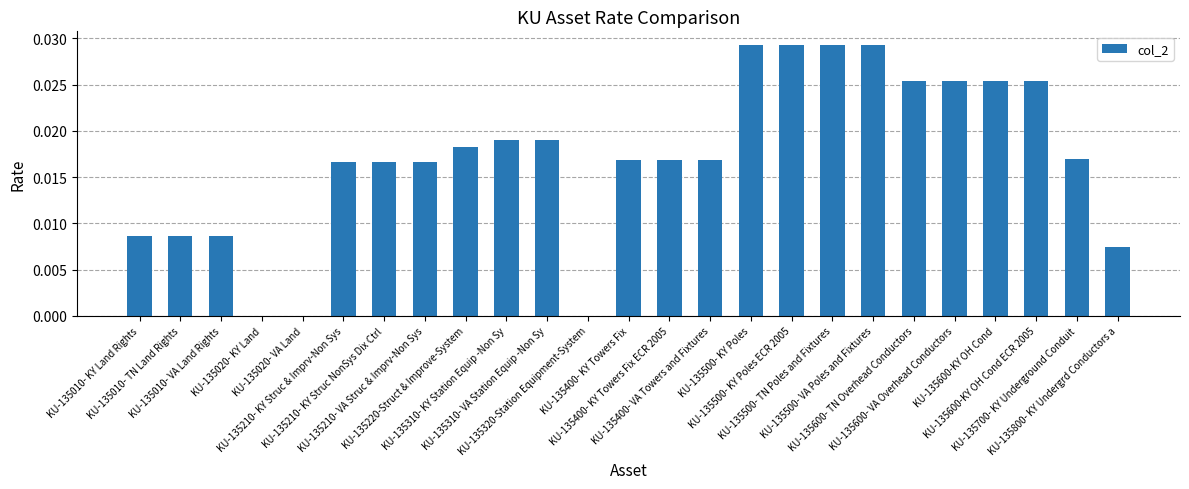

What is the sum of all values?

0.4